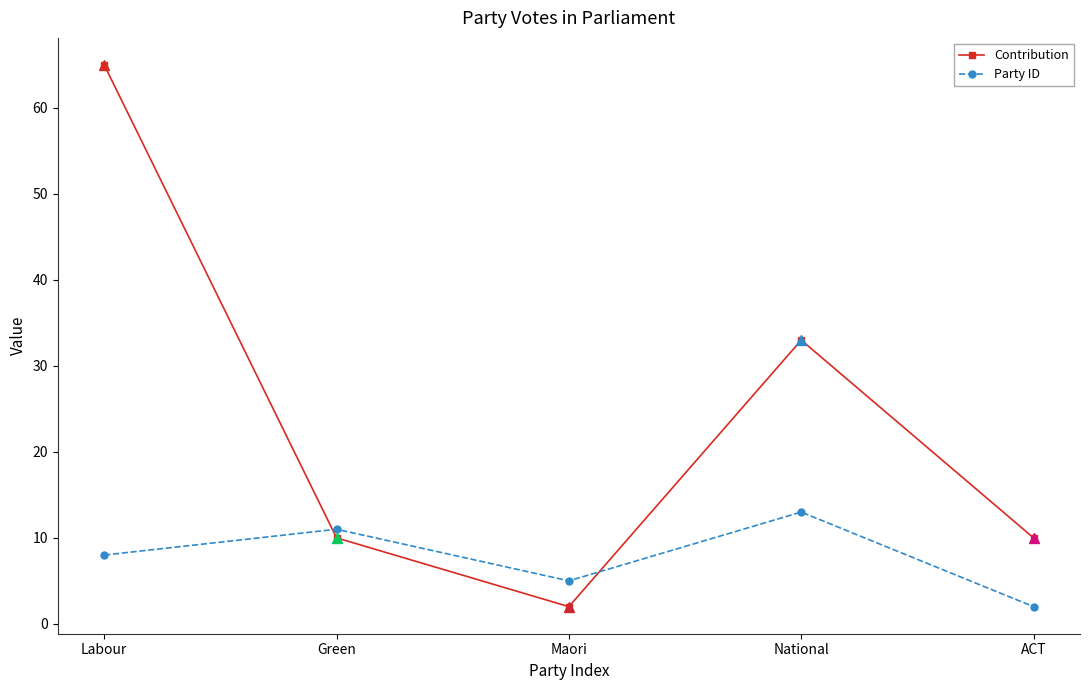

Is the value of Contribution at Labour greater than the value of Party ID at Labour?

Yes